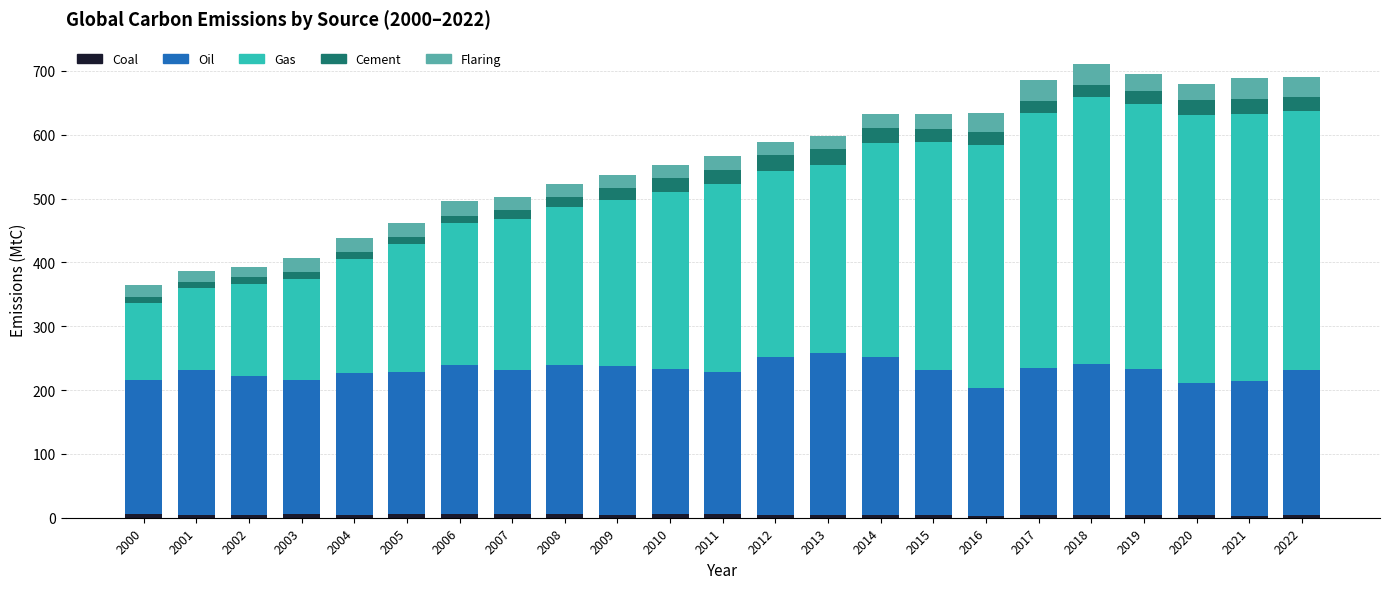

Are the bars grouped side by side (vs. stacked)?

No